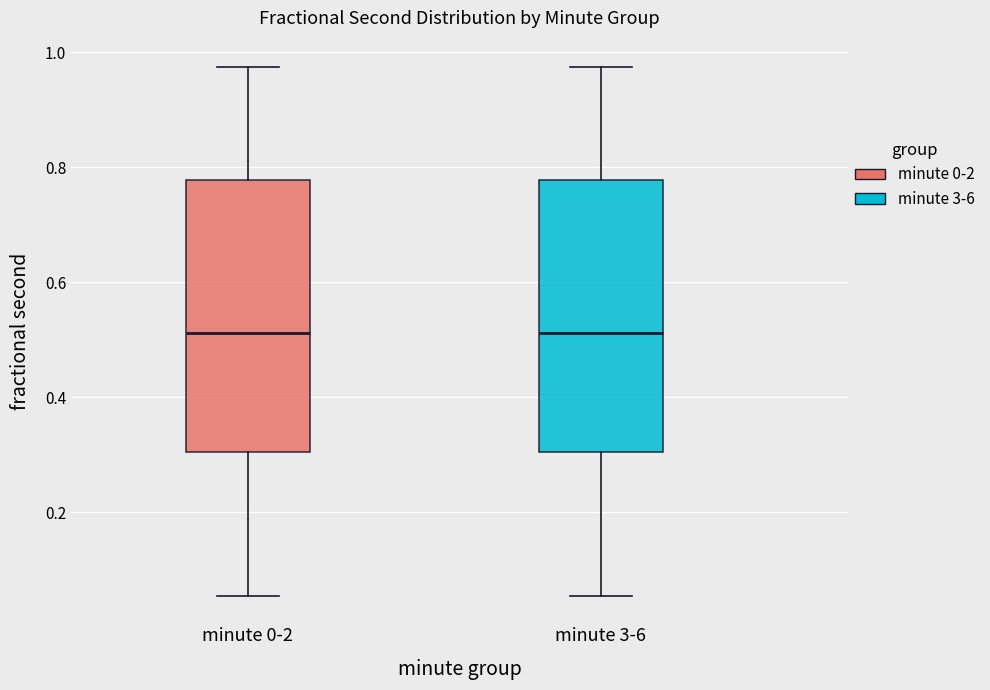

Where is the upper edge of the box for minute 0-2 on the y-axis? The values are not printed on the chart, so give them approximately, as read against the axis.

0.78